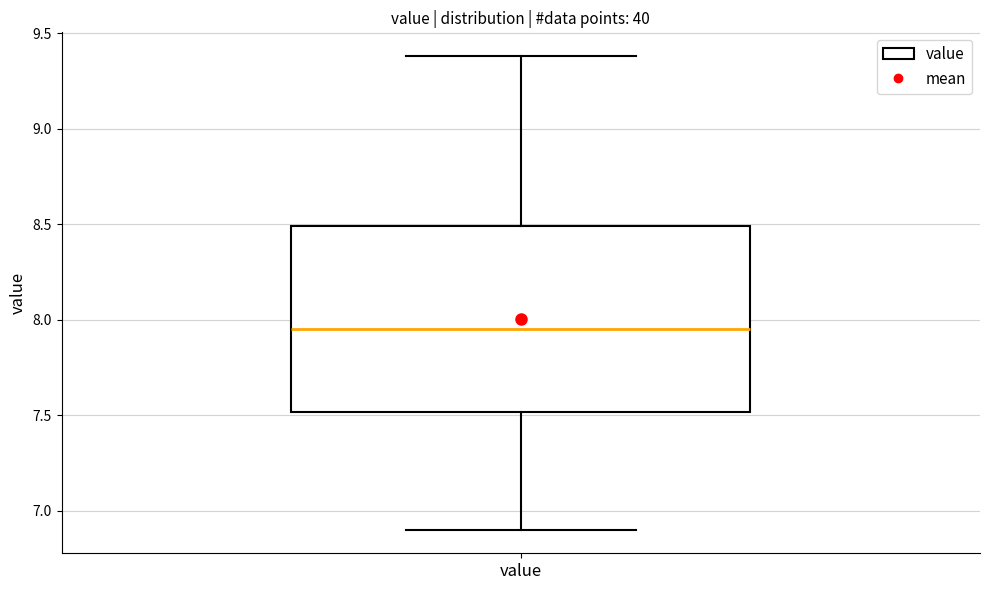

Transcribe this box plot: give where the median line is, the range the box spans, and where the two whiskers end, as read against the y-axis. The values are not printed on the chart, so give them approximately, as read against the axis.

median 7.95, box 7.50 to 8.50, whiskers 6.90 to 9.40